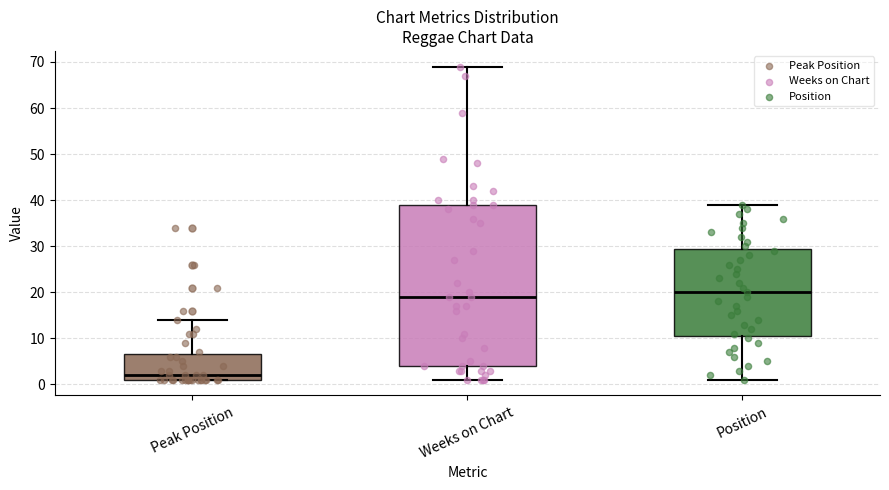

Which box's median line is the lowest?

Peak Position